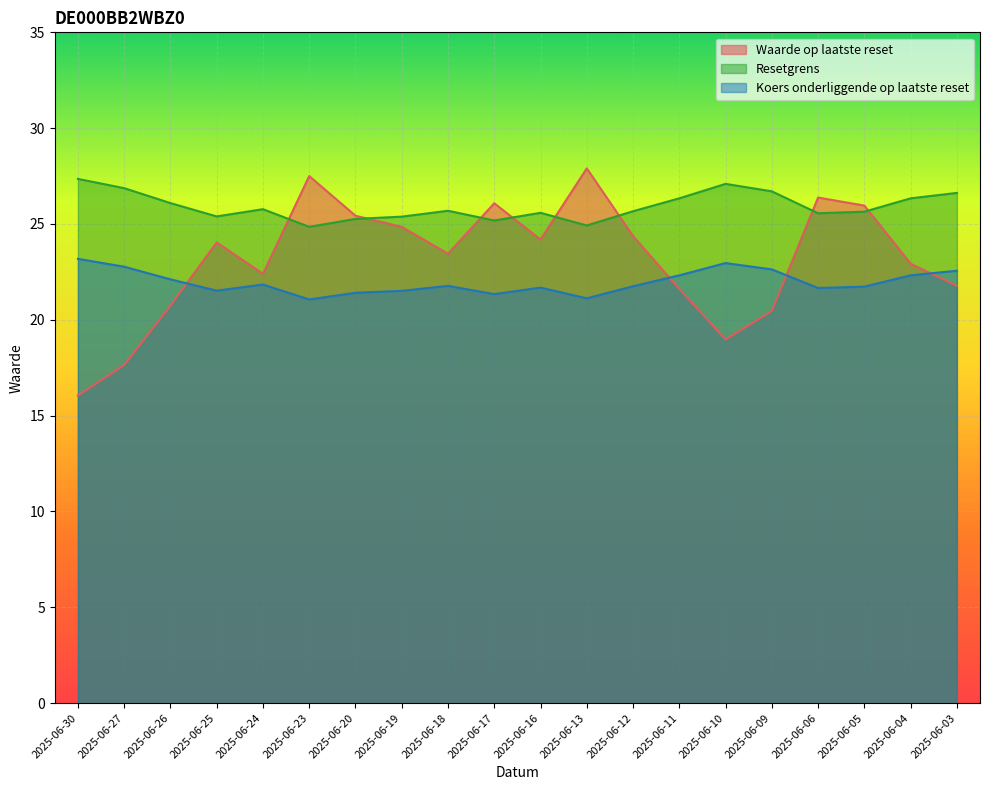

Which category has the lowest value in the Koers onderliggende op laatste reset series?

2025-06-23